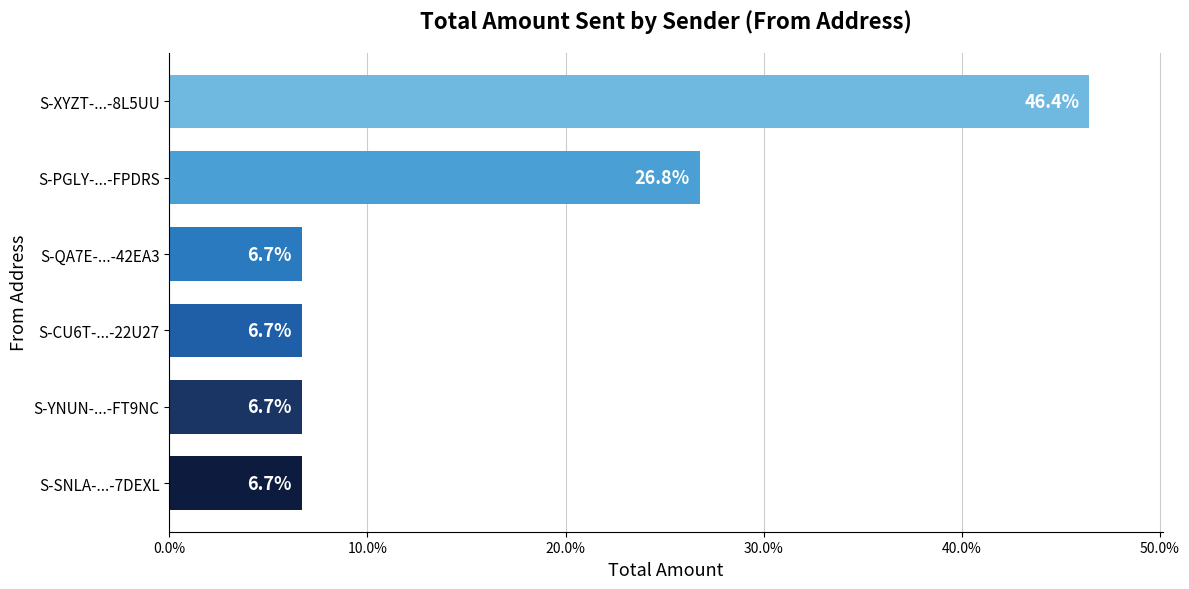

Which category has the highest value across all series?

S-XYZT-...-8L5UU